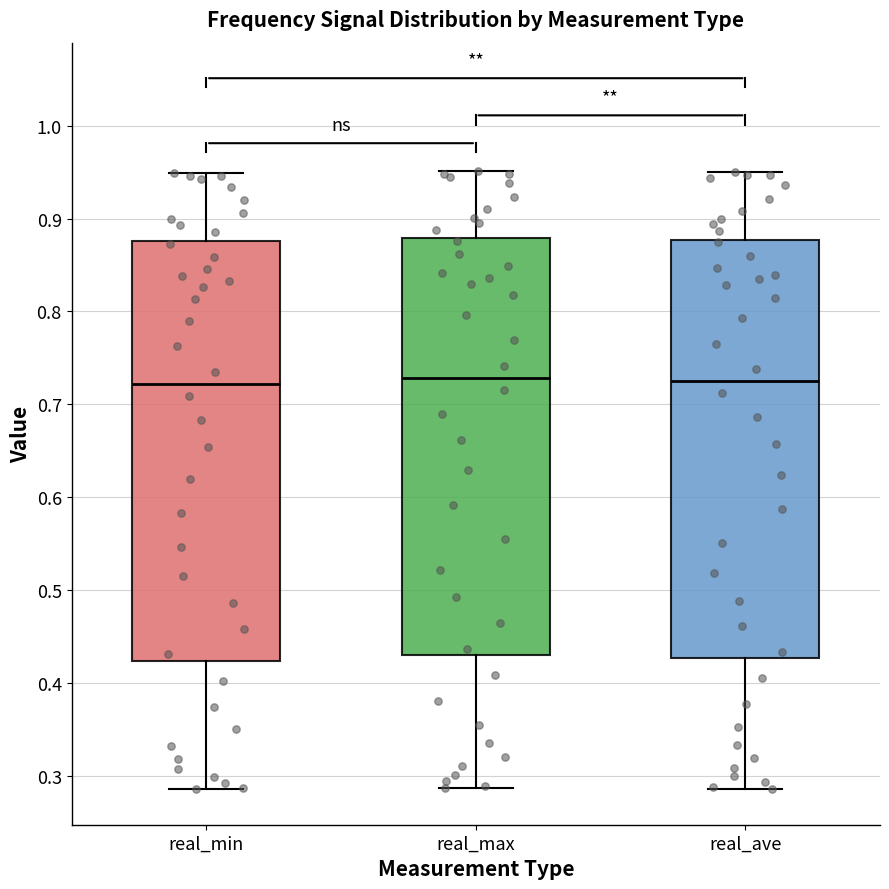

Reading left to right, transcribe this box plot: for each box, give where its median line is, the range the box spans, and where its two whiskers end, as read against the y-axis. The values are not printed on the chart, so give them approximately, as read against the axis.

real_min: median 0.72, box 0.42 to 0.88, whiskers 0.29 to 0.95
real_max: median 0.73, box 0.43 to 0.88, whiskers 0.29 to 0.95
real_ave: median 0.72, box 0.43 to 0.88, whiskers 0.29 to 0.95